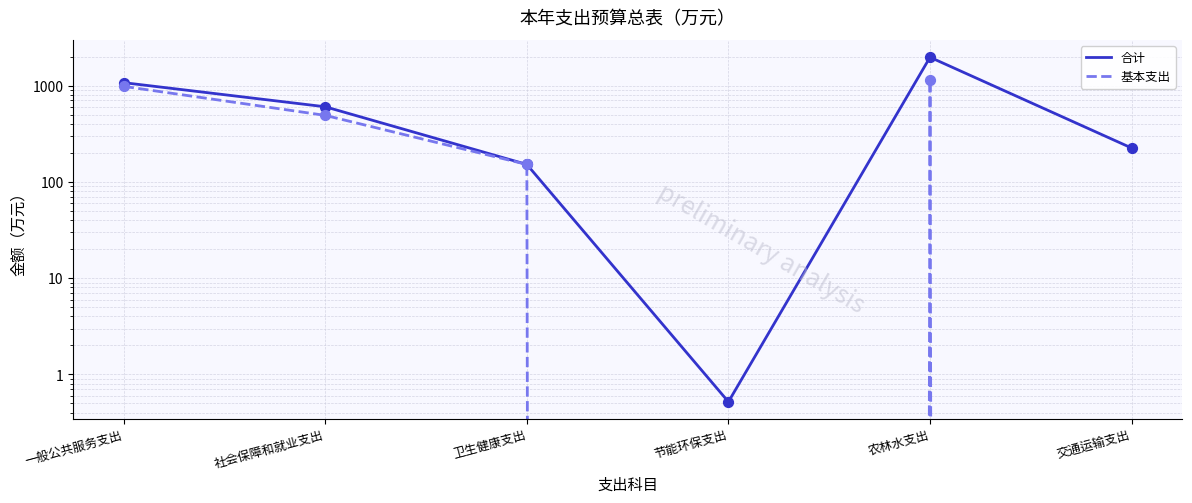

Is the value of 基本支出 at 农林水支出 greater than the value of 合计 at 社会保障和就业支出?

Yes